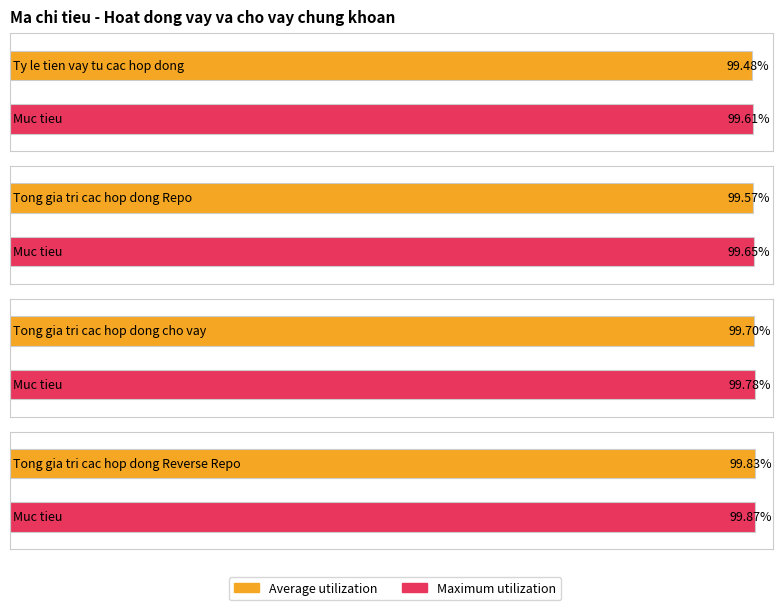

How many bars are there in each group?

2